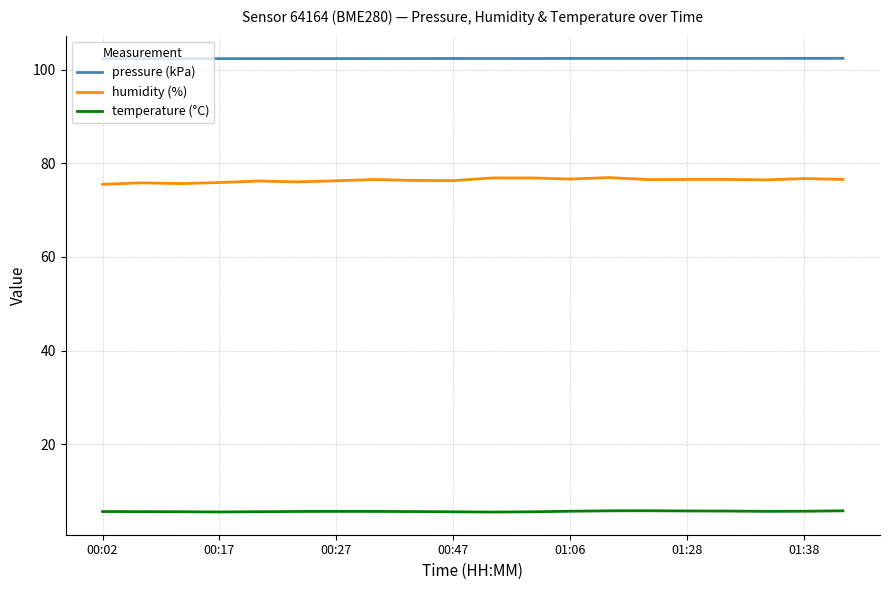

True or false: humidity (%) and temperature (°C) intersect in this chart.

False